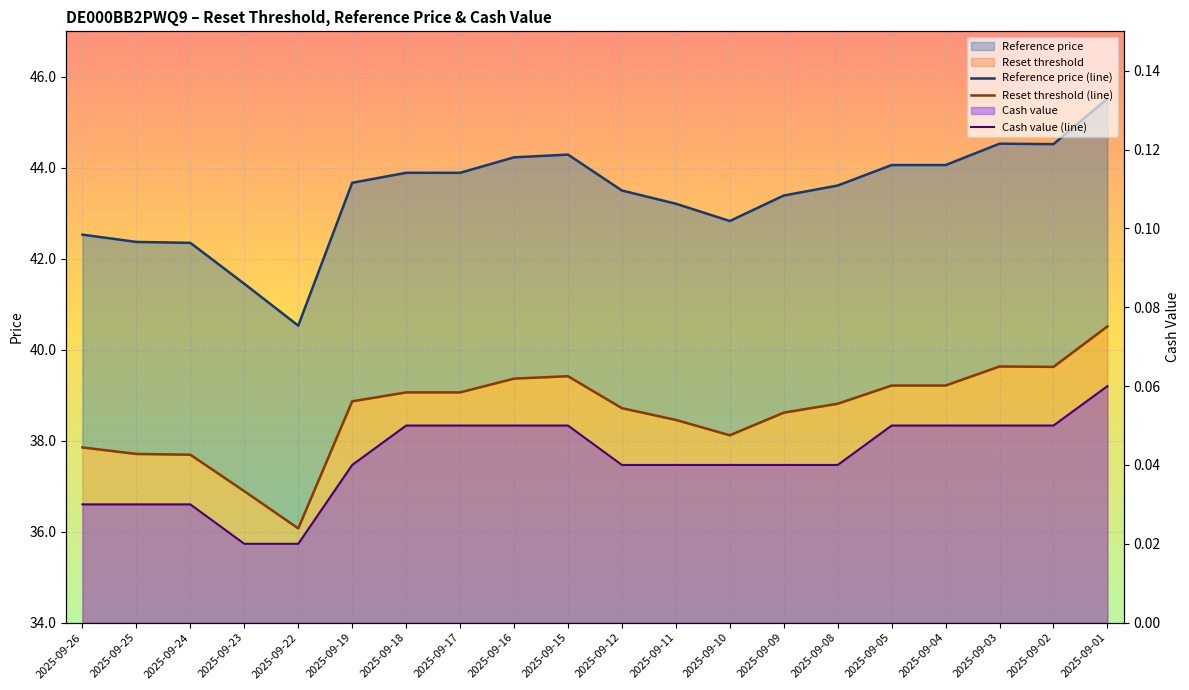

Is it true that Reference price (line) equals 54.8 at 2025-09-23?

False